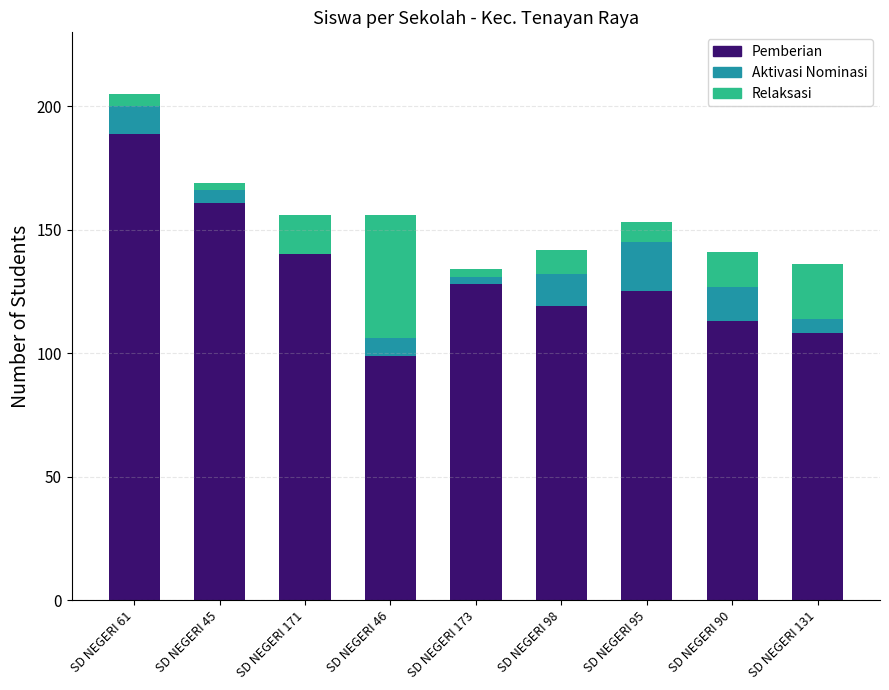

Count the number of categories in the chart.

9